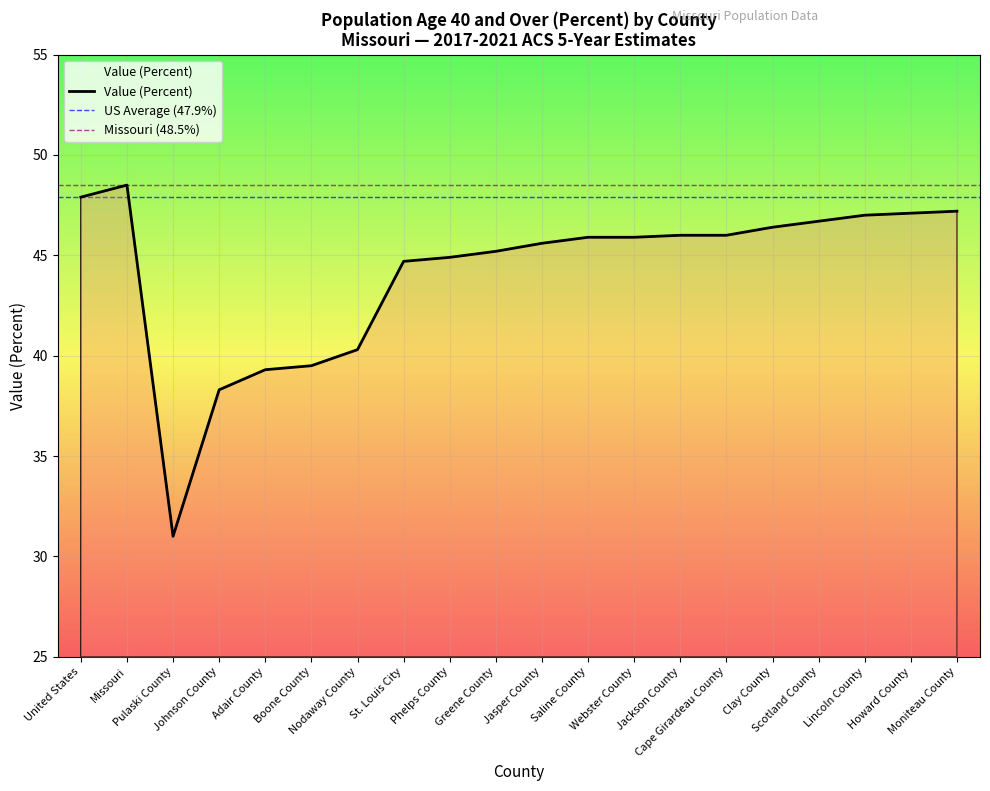

Reading left to right, transcribe all the data shown in this chart.

47.9	48.5	31.0	38.3	39.3	39.5	40.3	44.7	44.9	45.2	45.6	45.9	45.9	46.0	46.0	46.4	46.7	47.0	47.1	47.2